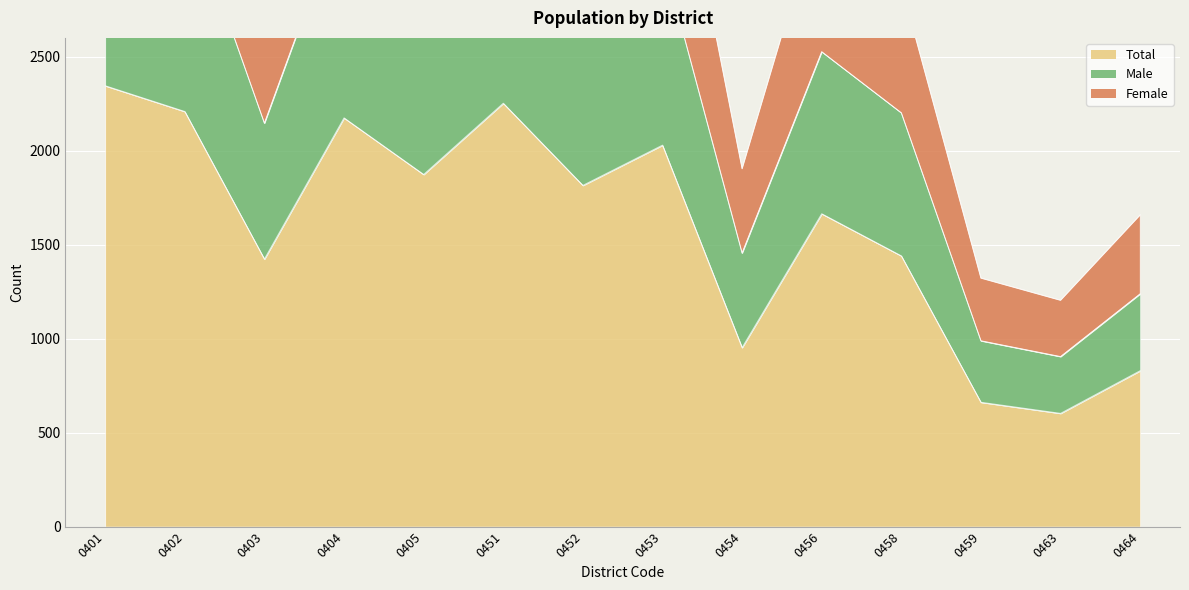

Rank the series at 0401 from lowest to highest value.

Total, Male, Female